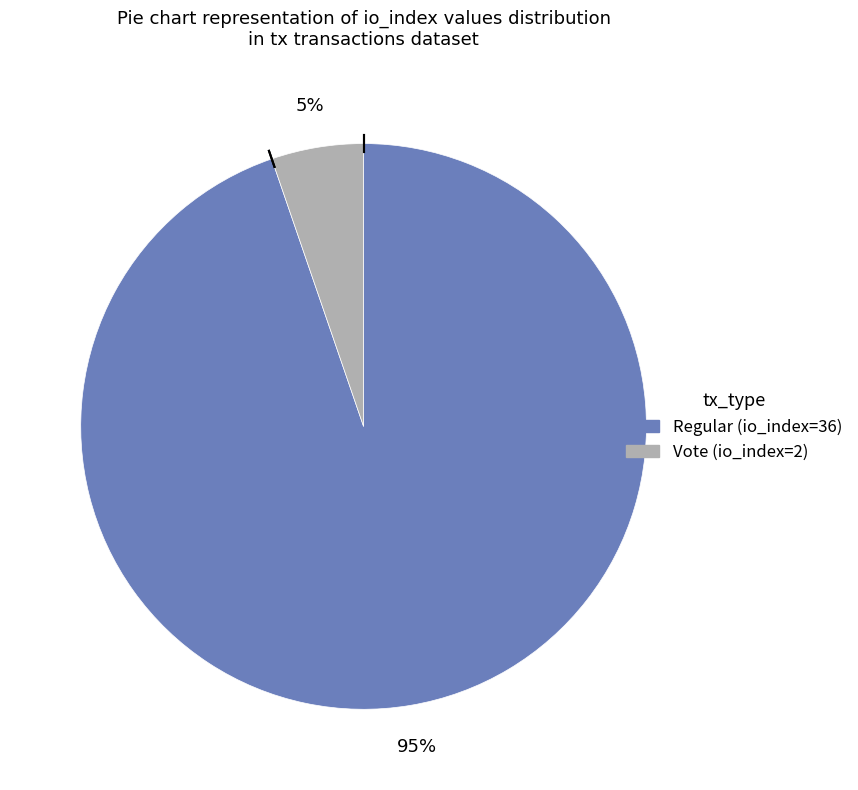

How many segments does this pie chart have?

2